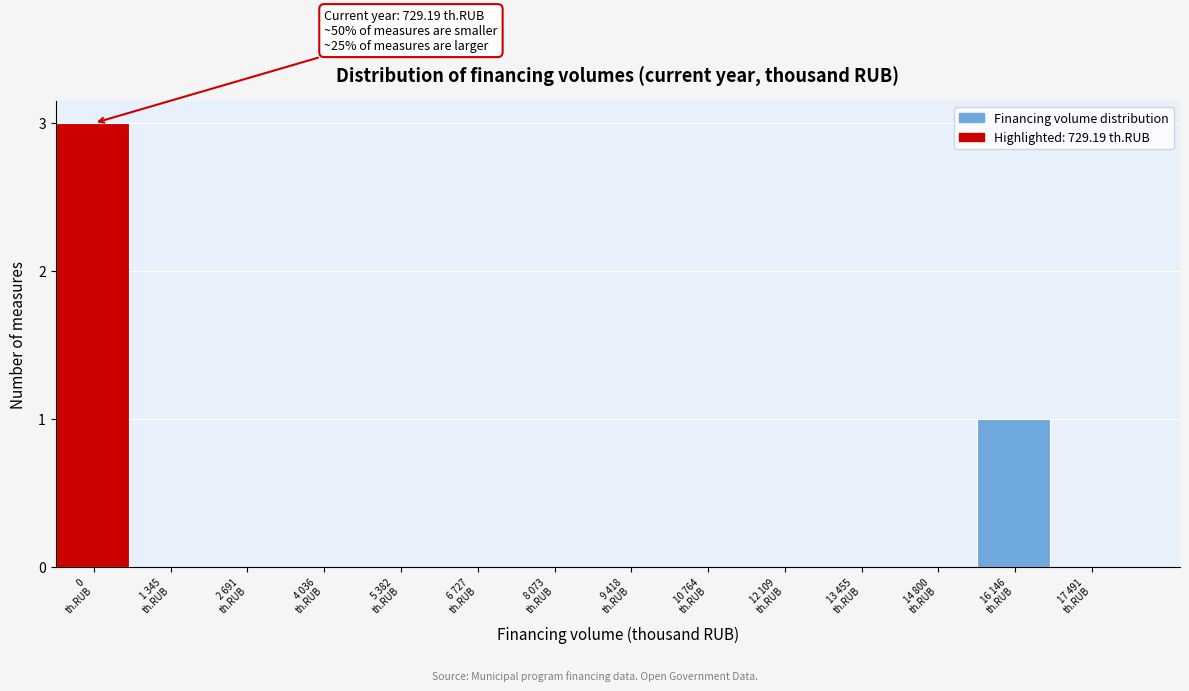

What is the greatest value displayed?

3